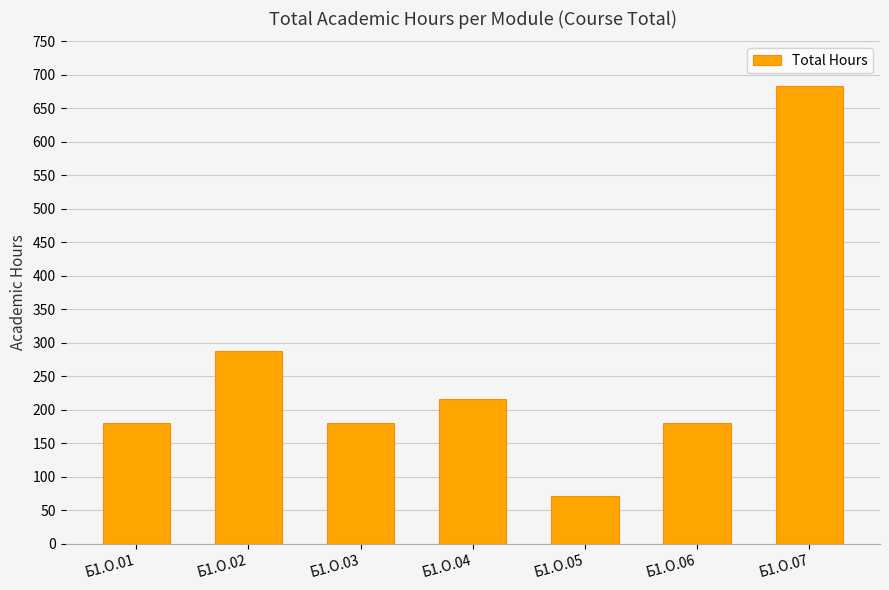

How many data points are less than 180?

1